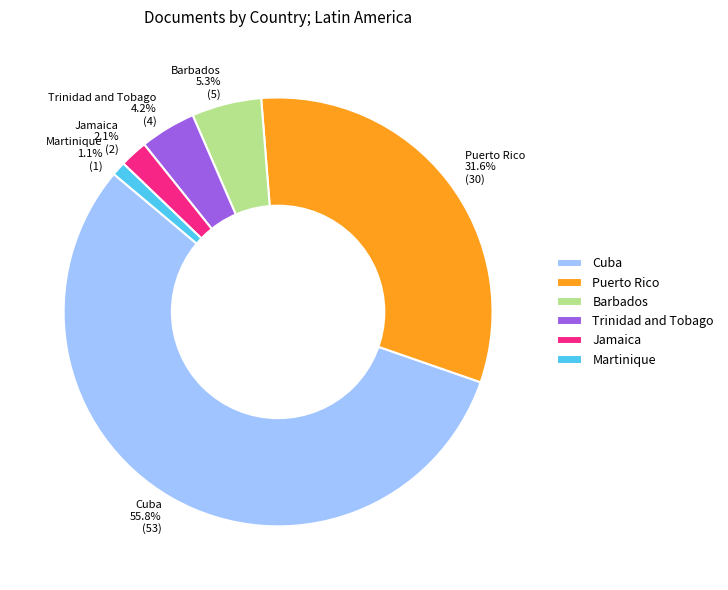

Does Jamaica represent more than half of the total?

No